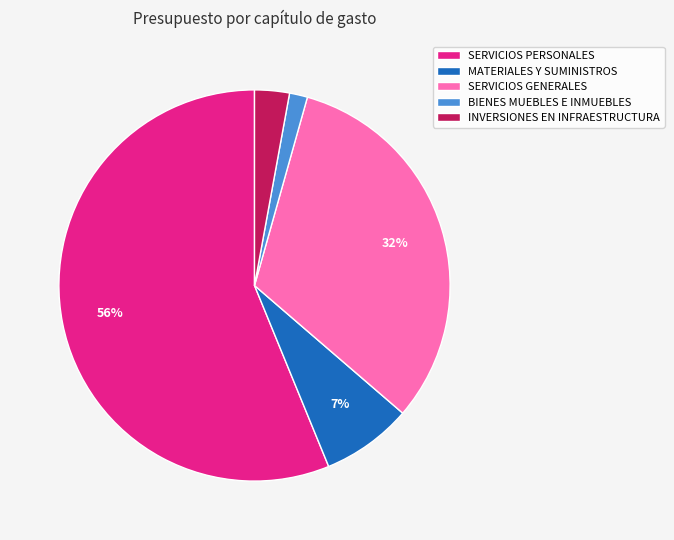

True or false: SERVICIOS GENERALES accounts for 32% of the total.

True